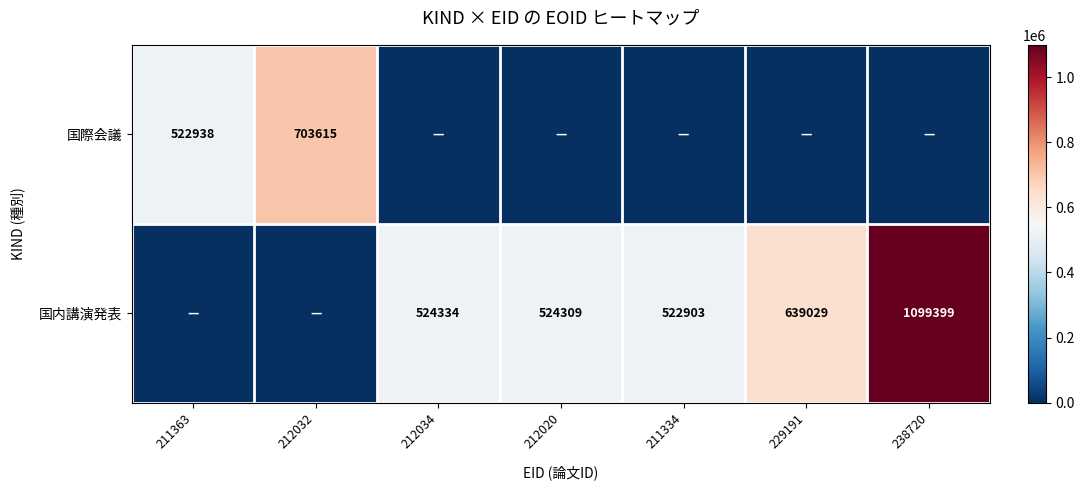

Is it true that 国内講演発表 equals 639029 at 229191?

True